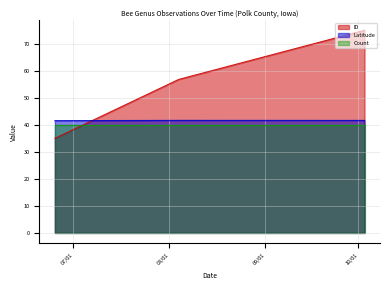

The Latitude series shows 17.5 at 2023-08-04. True or false?

False